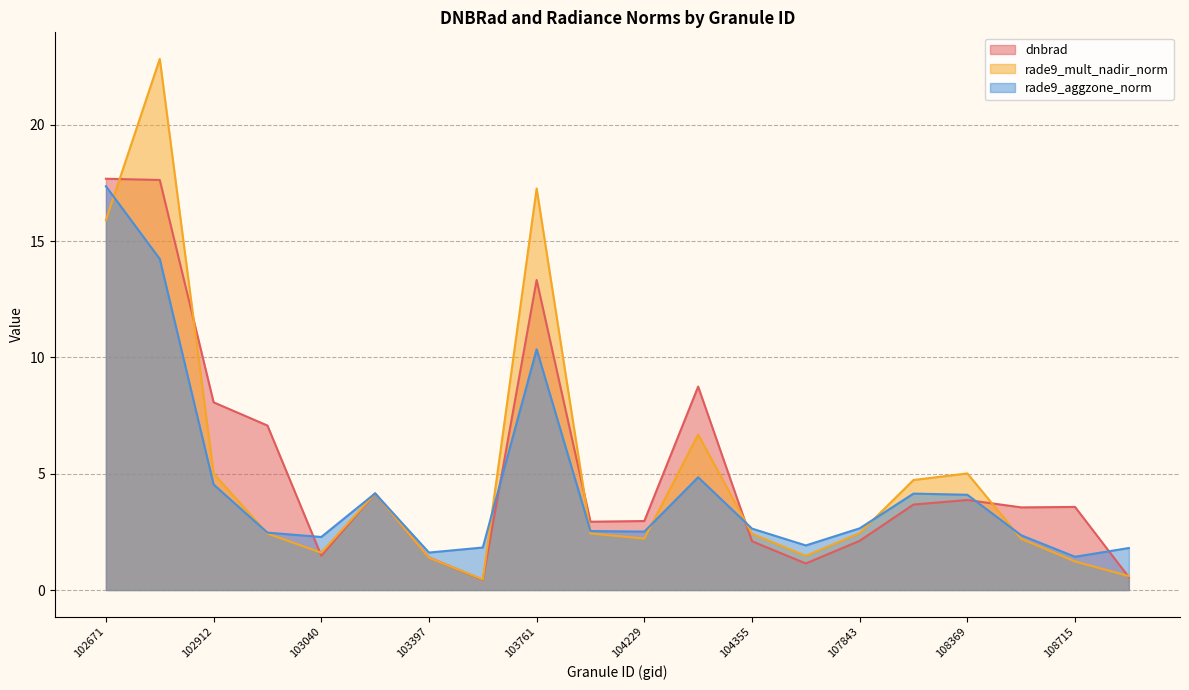

What is the value of the dnbrad point at the 2nd from the left?

17.6